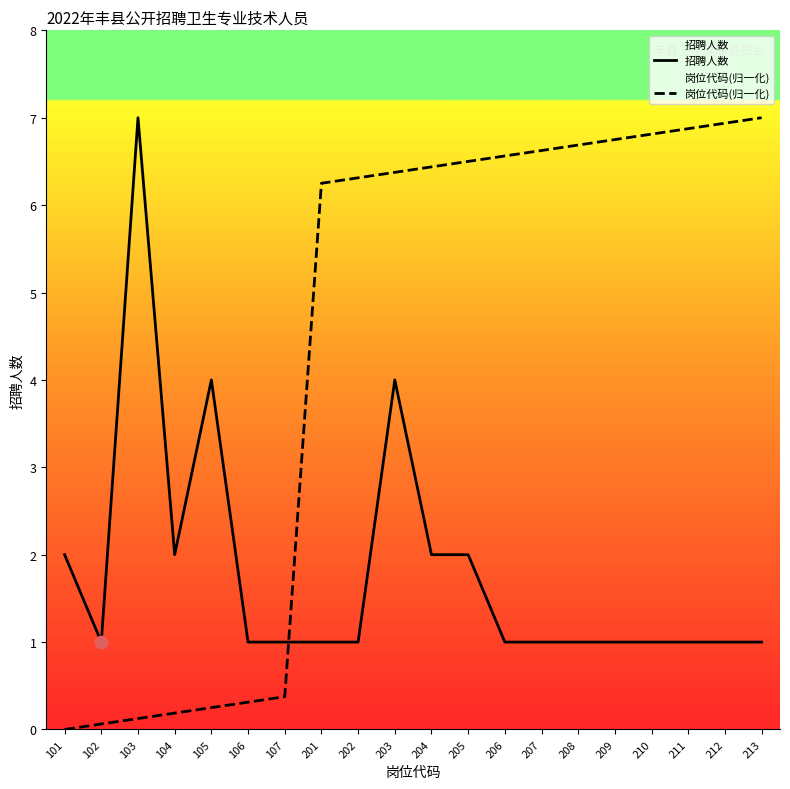

At which category is the sum across all series the highest?

203